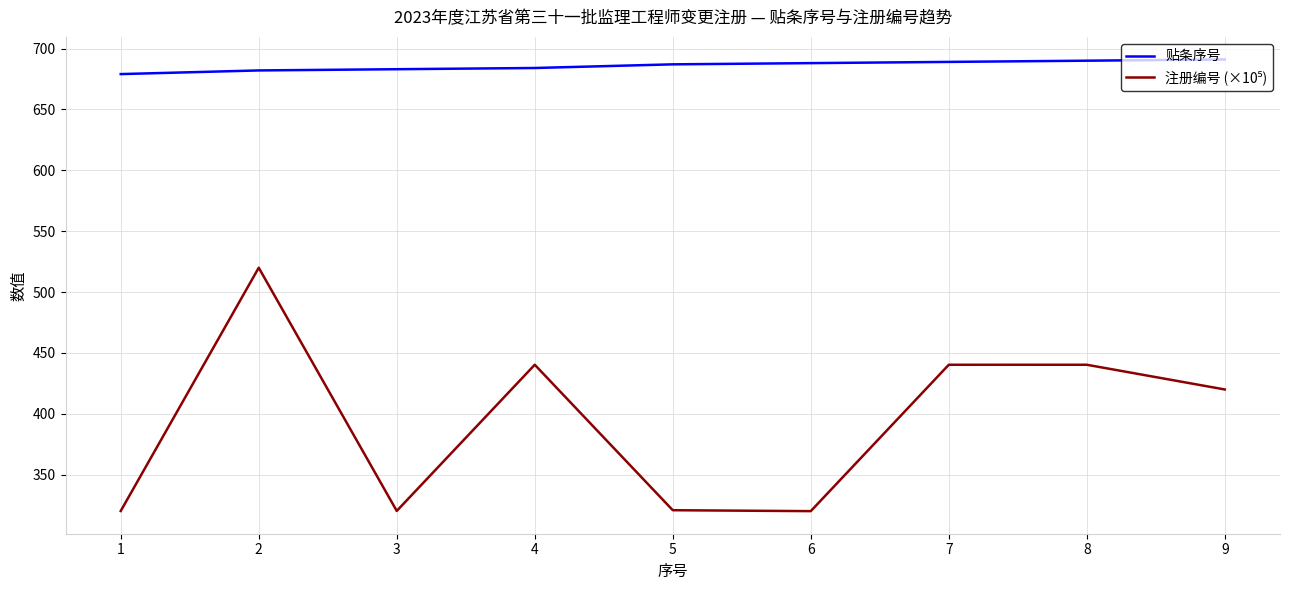

What is the total value across all series at 5?

1007.9